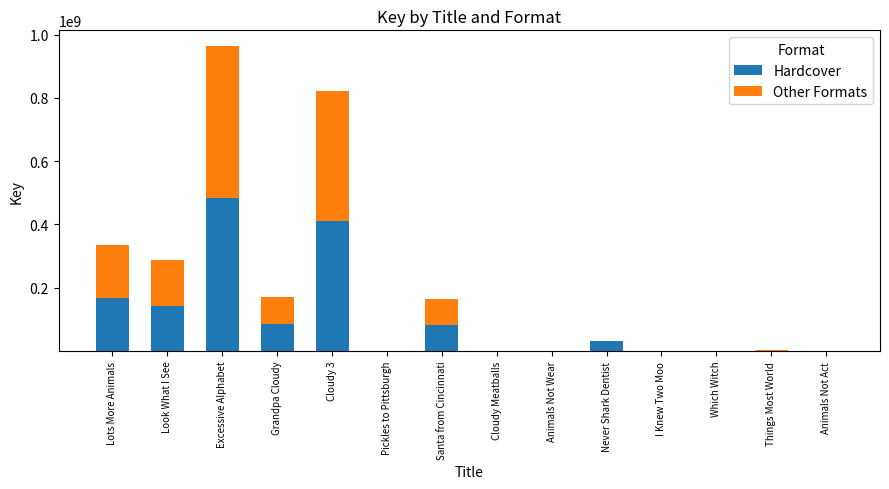

At which label is Hardcover closest to 241245525?

Lots More Animals